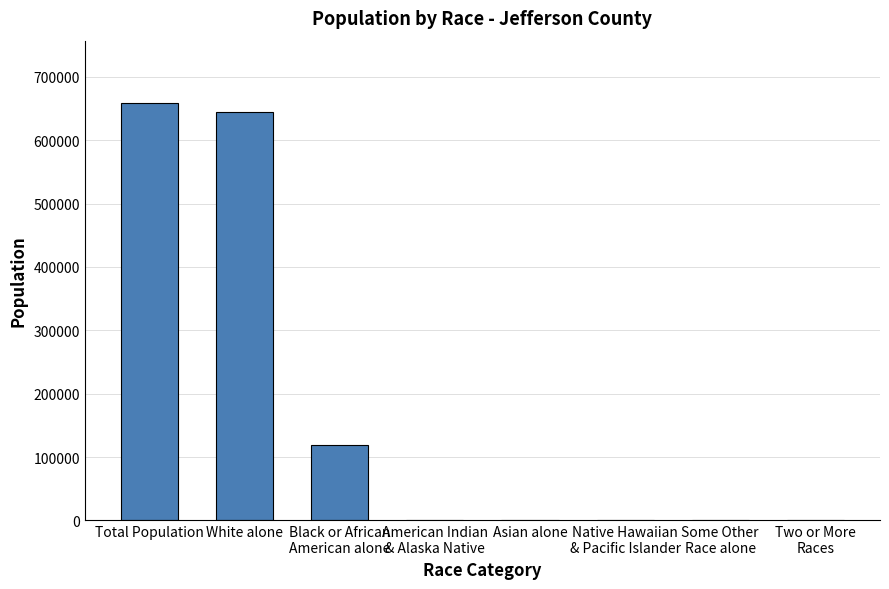

What value does the data have at Asian alone, to the nearest 10?

30